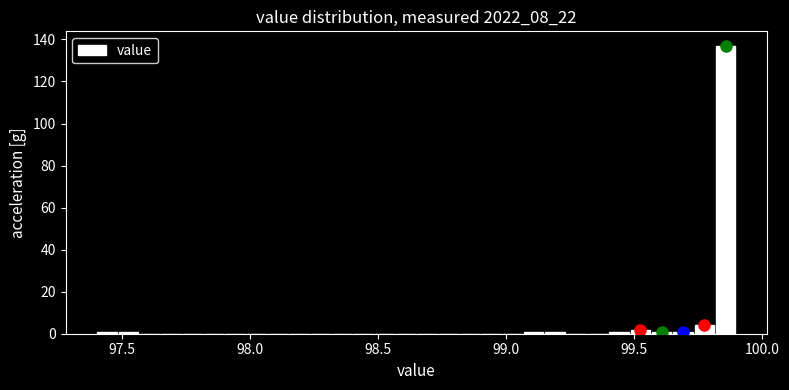

Read against the x-axis, roughly where is the centre of the tallest bar?

99.85